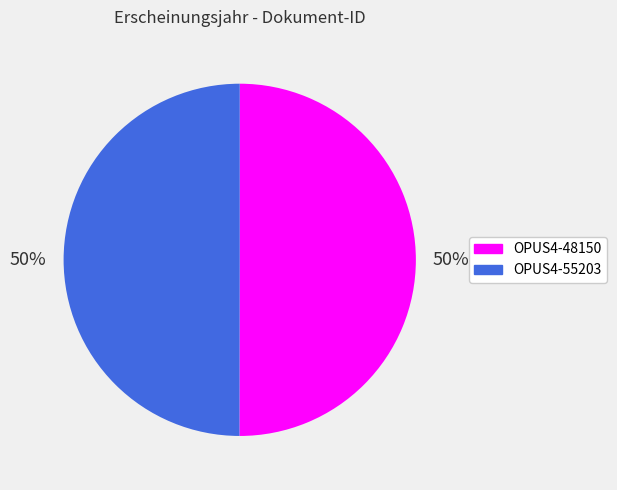

What is the ratio of the value at OPUS4-48150 to the value at OPUS4-55203?

1.0